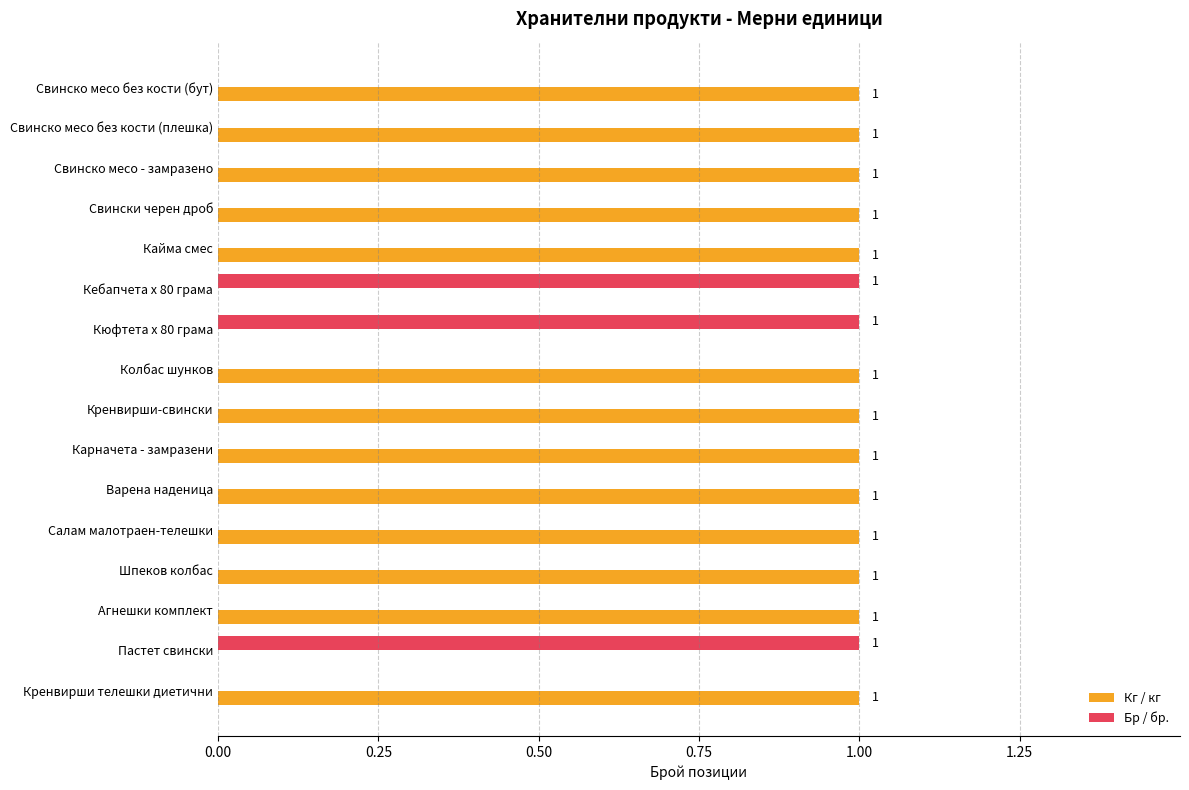

What is the sum of all Бр / бр. values?

3